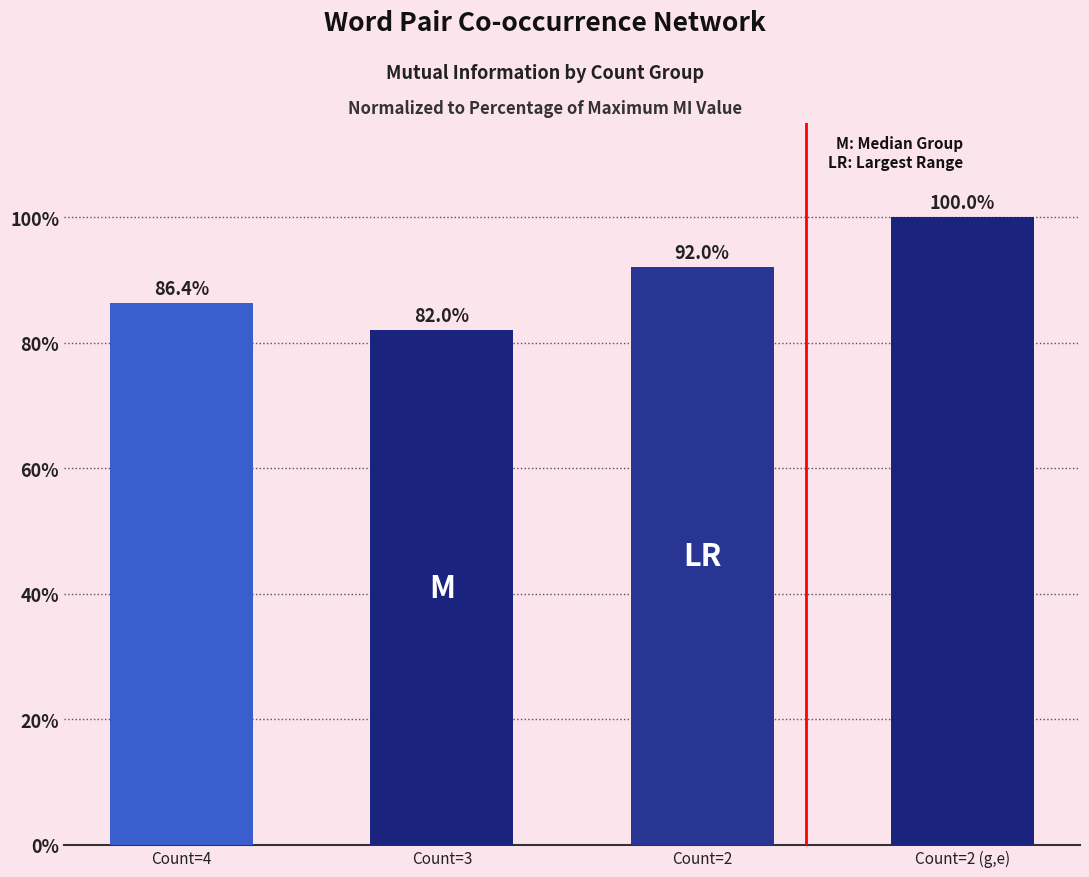

Between Count=2 and Count=3, which is larger?

Count=2